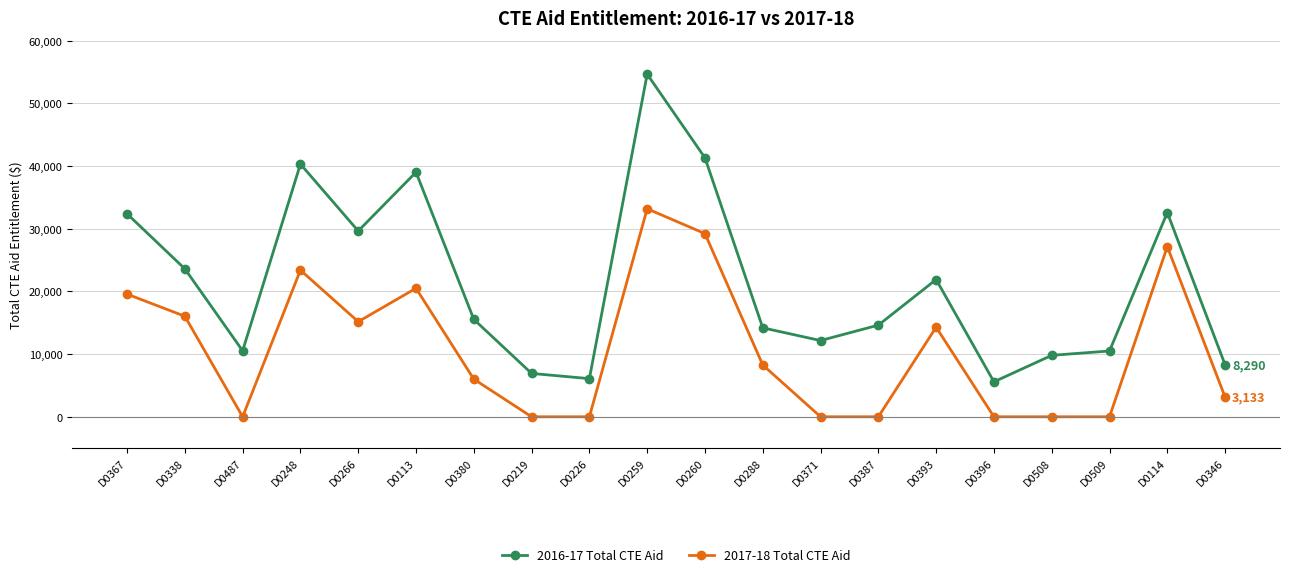

At which category is the sum across all series the highest?

D0259